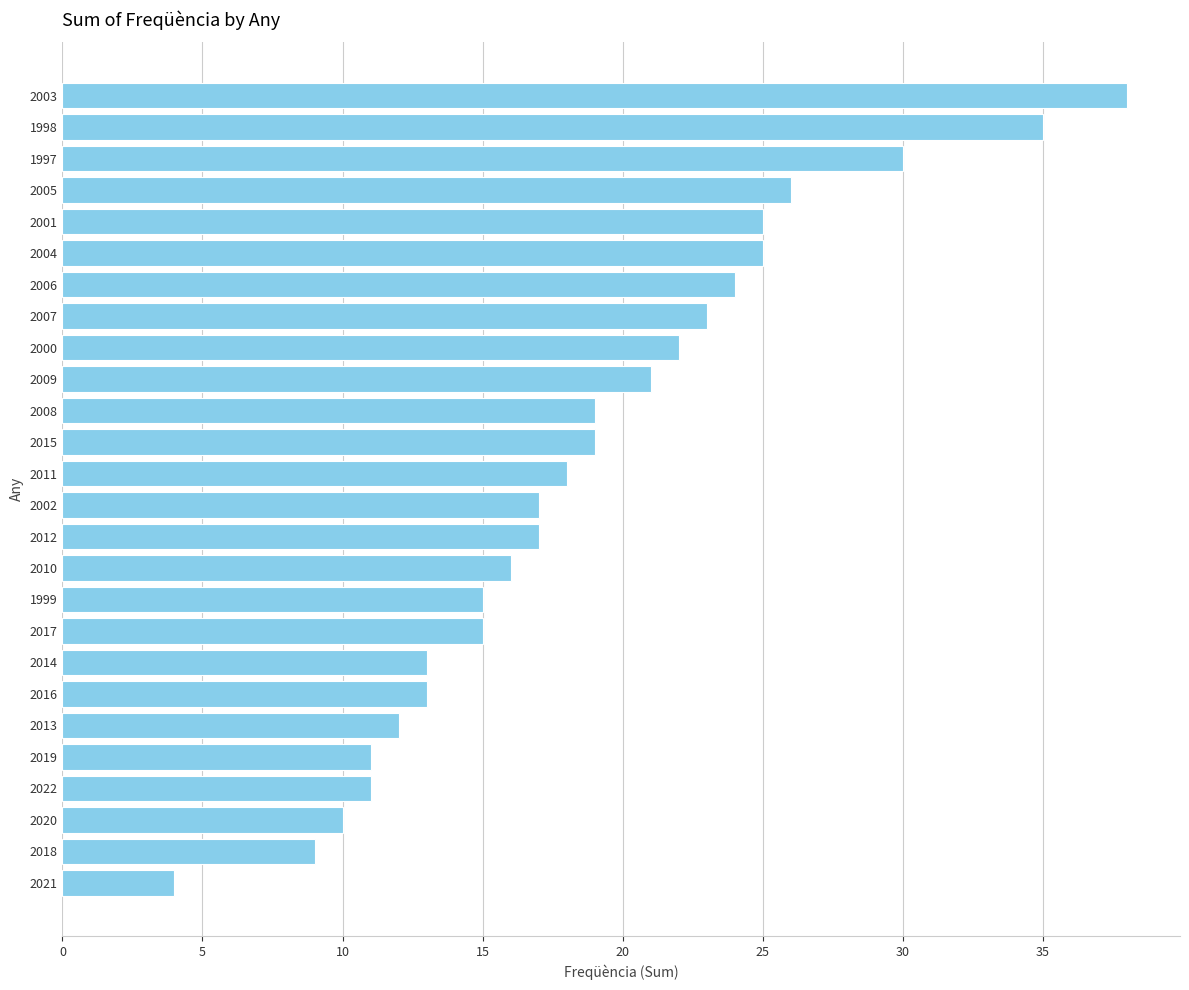

What is the sum of all values?

488